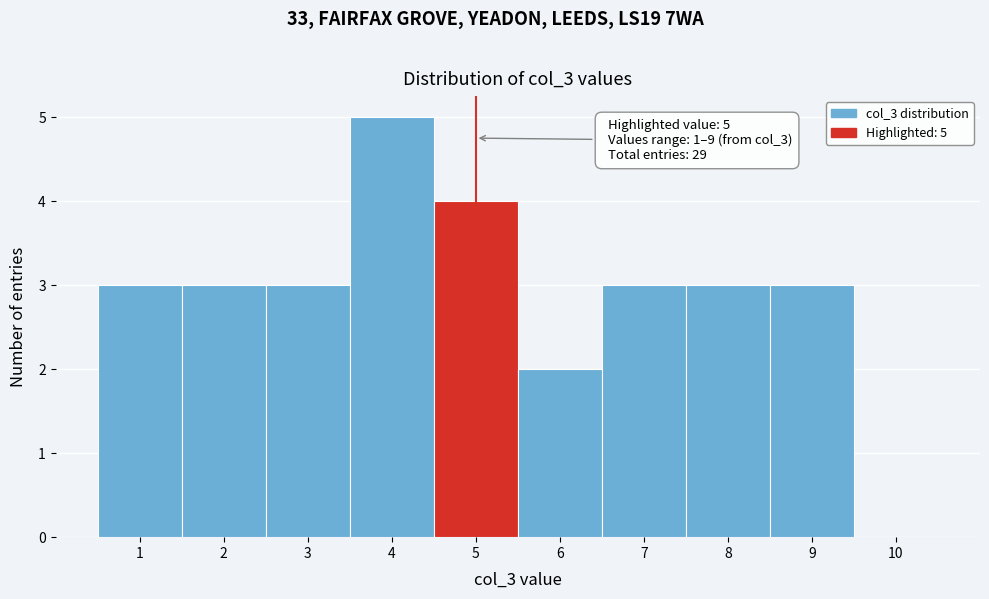

Which range on the x-axis has the tallest bar?

3.5 to 4.5